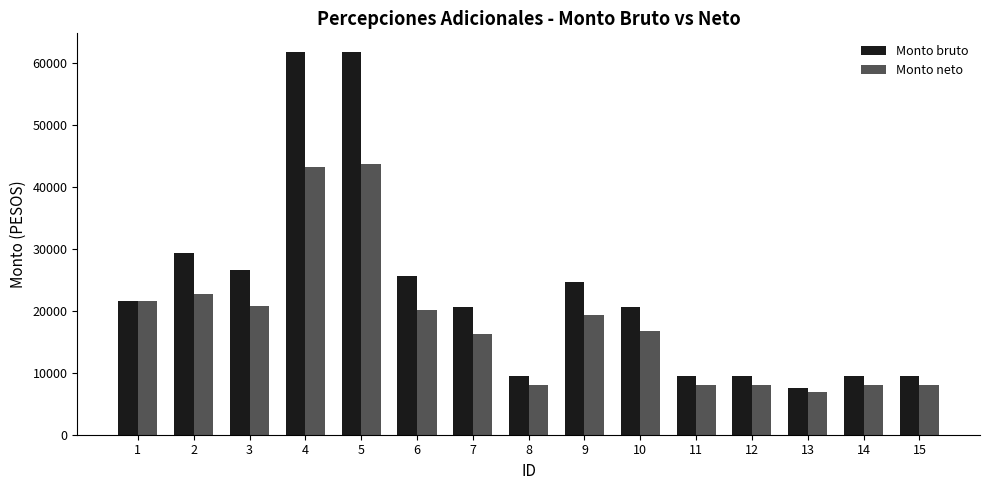

What is the approximate value of Monto neto at 14?

8087.3